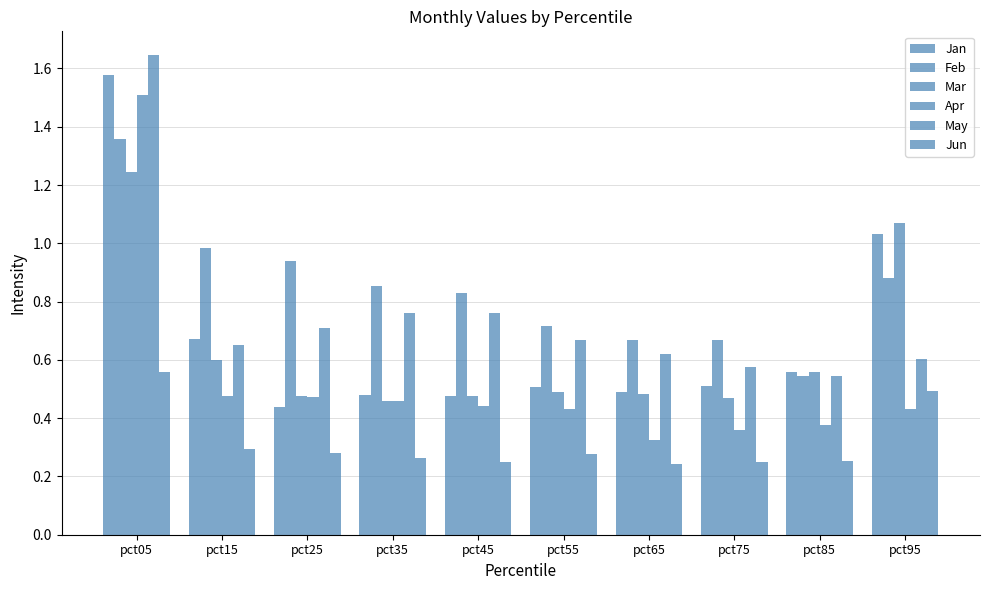

Are the bars grouped side by side (vs. stacked)?

Yes